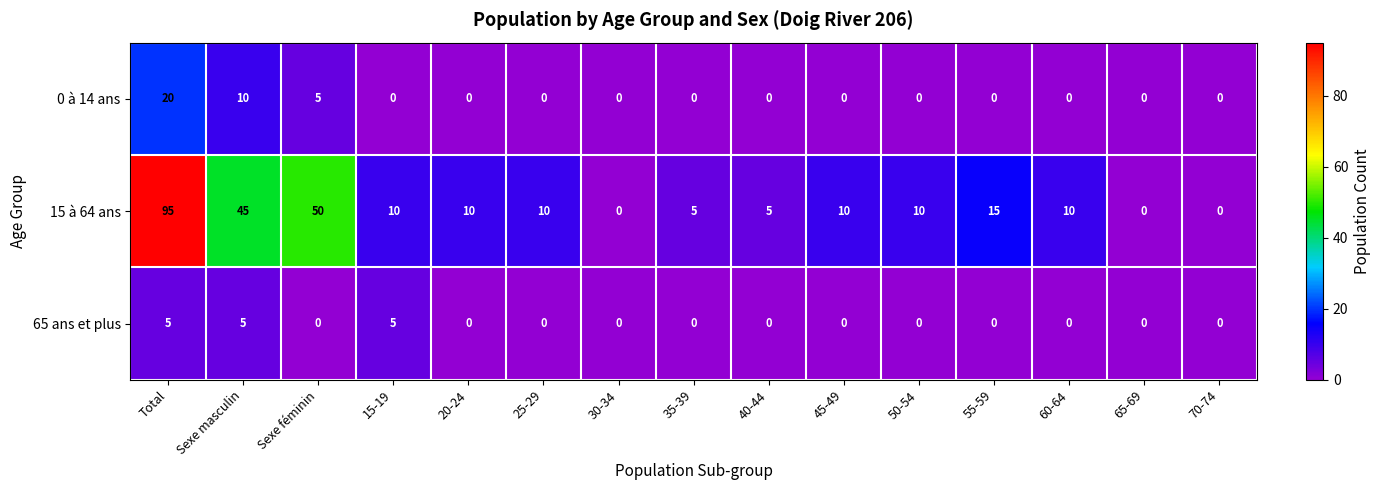

Rank the series at 15-19 from highest to lowest value.

15 à 64 ans, 65 ans et plus, 0 à 14 ans